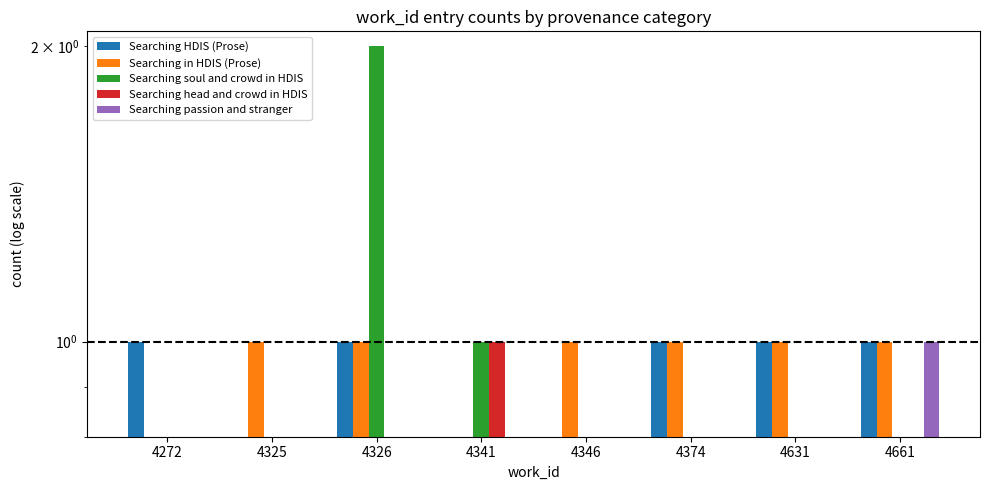

List the series in order of their peak value, highest first.

Searching soul and crowd in HDIS, Searching HDIS (Prose), Searching in HDIS (Prose), Searching head and crowd in HDIS, Searching passion and stranger